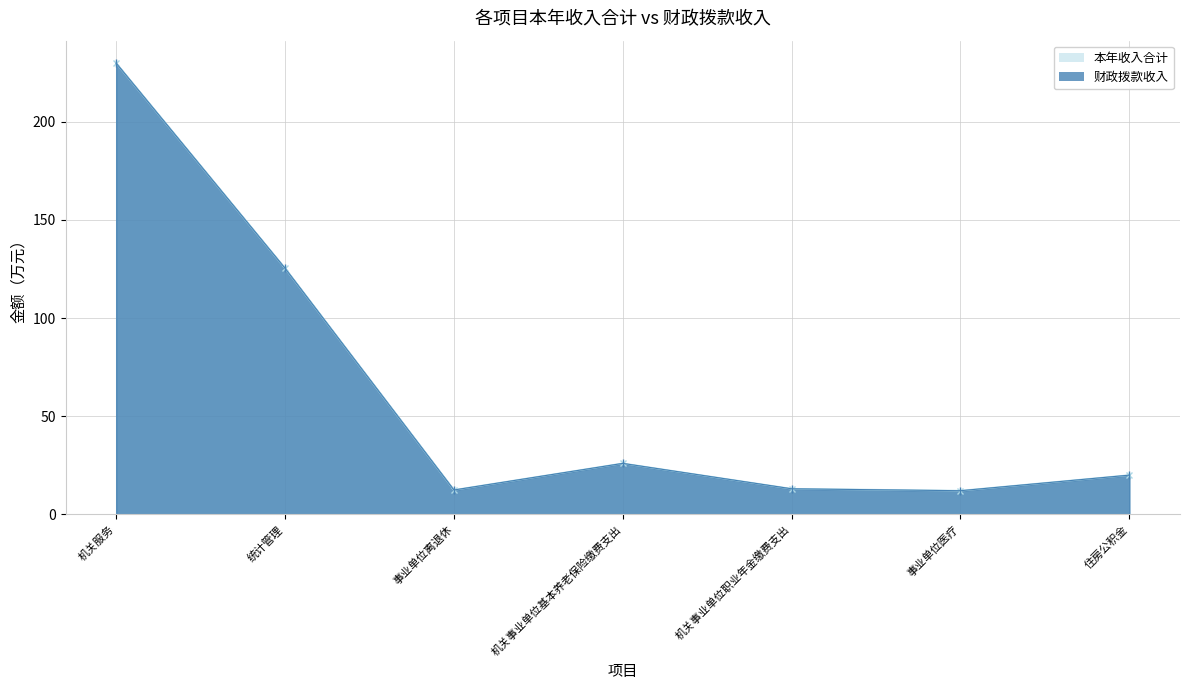

How many series are shown in this chart?

2